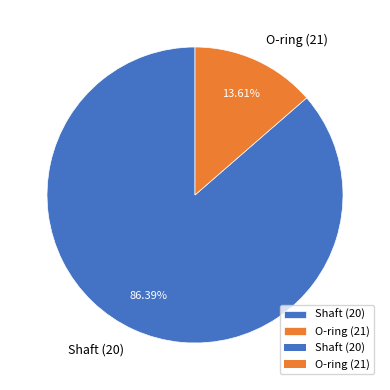

Count the number of slices in the pie.

2